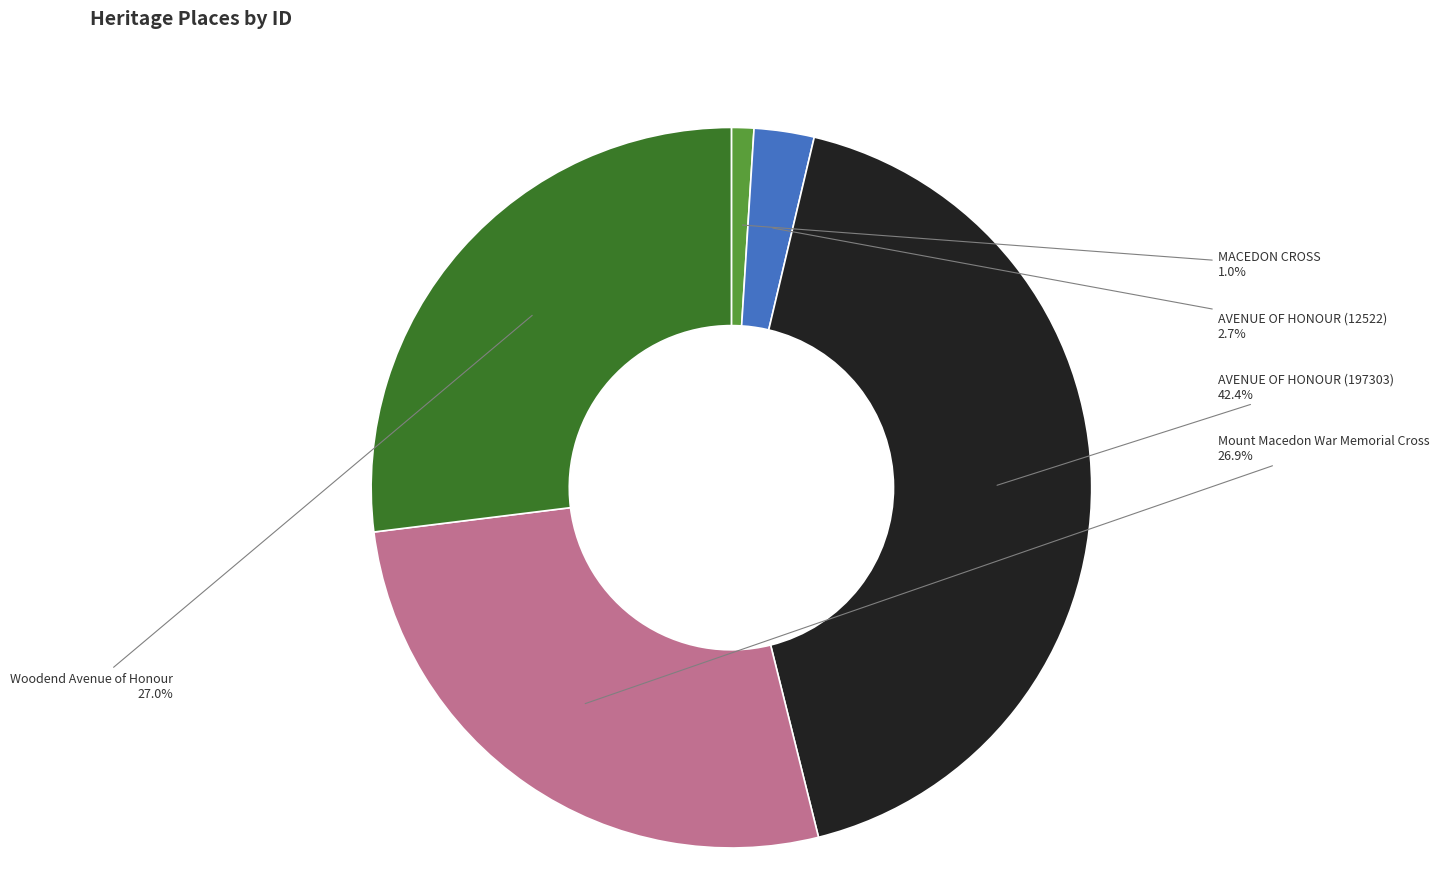

What percentage is NOT represented by Woodend Avenue of Honour?

73.0%